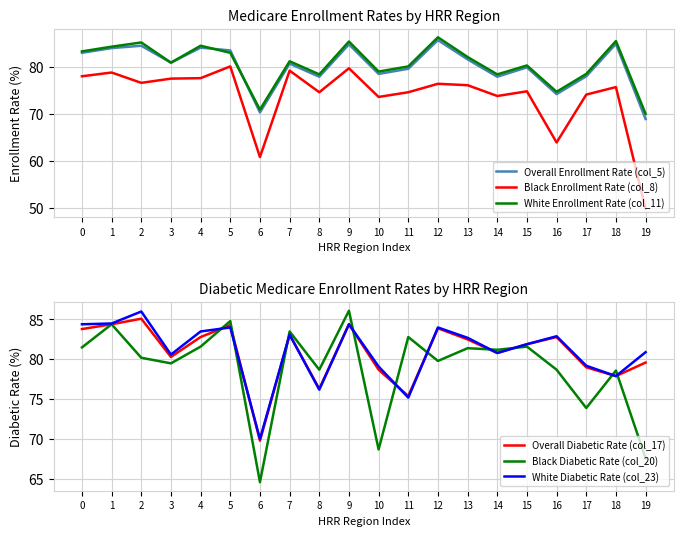

What is the difference between the maximum and minimum values in the White Enrollment Rate (col_11) series?

16.3